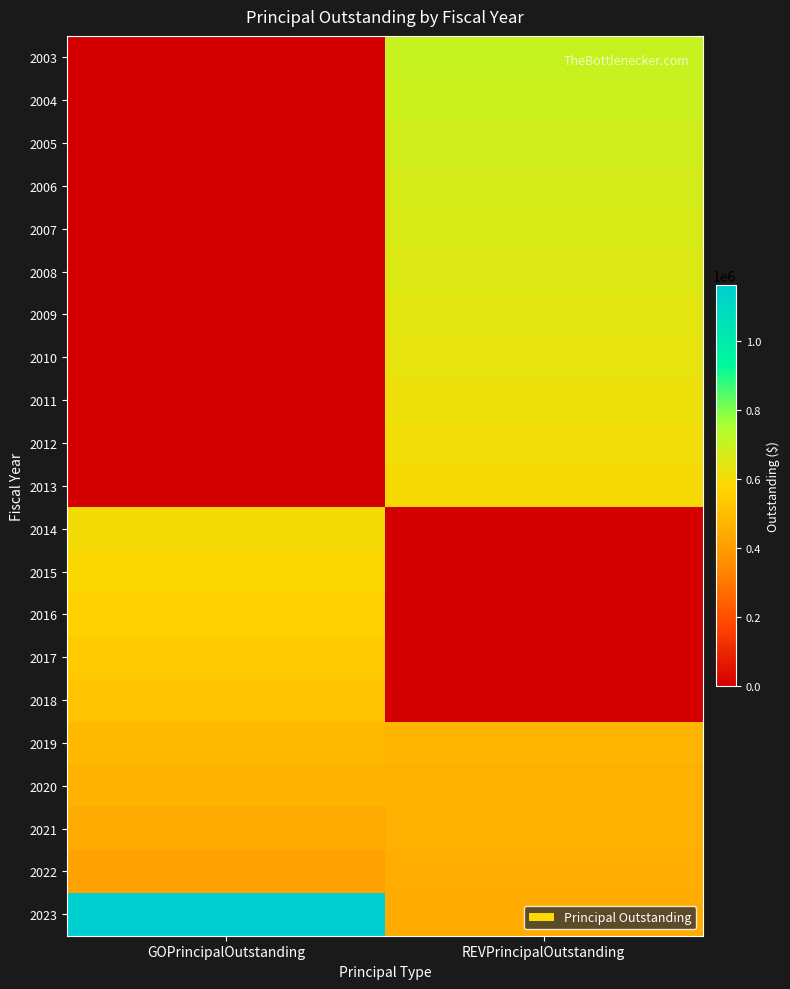

Reading right to left, what are all the values shown in this chart?

2003: REVPrincipalOutstanding=700000	GOPrincipalOutstanding=0
2004: REVPrincipalOutstanding=692000	GOPrincipalOutstanding=0
2005: REVPrincipalOutstanding=683000	GOPrincipalOutstanding=0
2006: REVPrincipalOutstanding=674000	GOPrincipalOutstanding=0
2007: REVPrincipalOutstanding=664000	GOPrincipalOutstanding=0
2008: REVPrincipalOutstanding=654000	GOPrincipalOutstanding=0
2009: REVPrincipalOutstanding=643000	GOPrincipalOutstanding=0
2010: REVPrincipalOutstanding=632000	GOPrincipalOutstanding=0
2011: REVPrincipalOutstanding=621000	GOPrincipalOutstanding=0
2012: REVPrincipalOutstanding=609000	GOPrincipalOutstanding=0
2013: REVPrincipalOutstanding=597000	GOPrincipalOutstanding=0
2014: REVPrincipalOutstanding=0	GOPrincipalOutstanding=604000
2015: REVPrincipalOutstanding=0	GOPrincipalOutstanding=585000
2016: REVPrincipalOutstanding=0	GOPrincipalOutstanding=564000
2017: REVPrincipalOutstanding=0	GOPrincipalOutstanding=541000
2018: REVPrincipalOutstanding=0	GOPrincipalOutstanding=518000
2019: REVPrincipalOutstanding=474000	GOPrincipalOutstanding=494000
2020: REVPrincipalOutstanding=467000	GOPrincipalOutstanding=469000
2021: REVPrincipalOutstanding=460000	GOPrincipalOutstanding=444000
2022: REVPrincipalOutstanding=453000	GOPrincipalOutstanding=417000
2023: REVPrincipalOutstanding=446000	GOPrincipalOutstanding=1162000